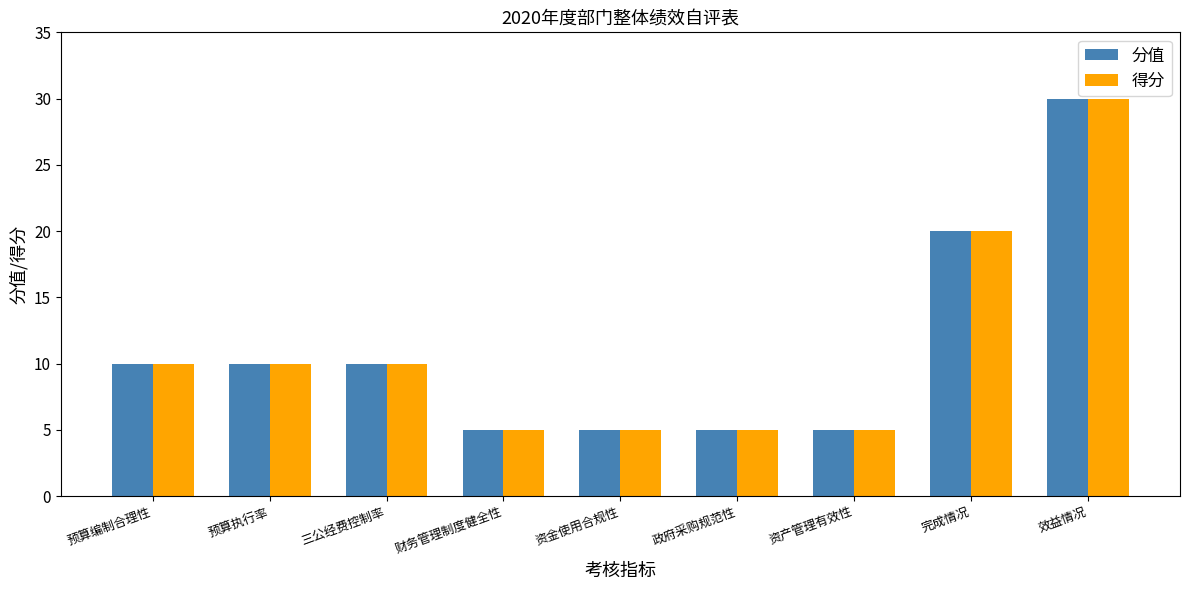

Reading left to right, list all the values displayed in this chart.

分值: 预算编制合理性=10	预算执行率=10	三公经费控制率=10	财务管理制度健全性=5	资金使用合规性=5	政府采购规范性=5	资产管理有效性=5	完成情况=20	效益情况=30
得分: 预算编制合理性=10	预算执行率=10	三公经费控制率=10	财务管理制度健全性=5	资金使用合规性=5	政府采购规范性=5	资产管理有效性=5	完成情况=20	效益情况=30